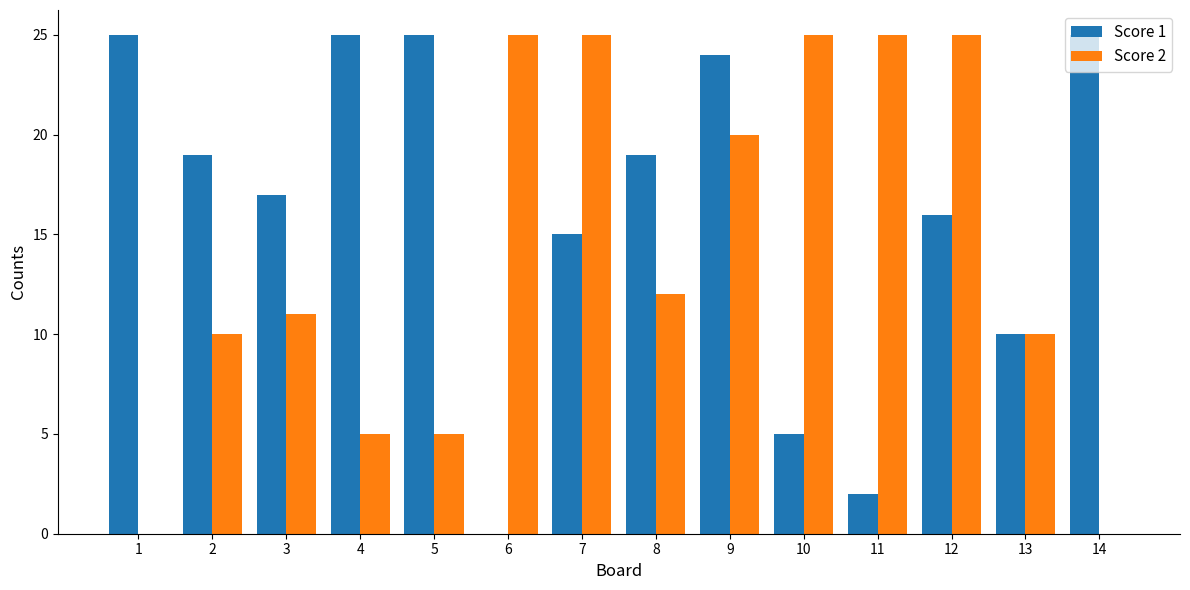

Does the chart contain stacked bars?

No